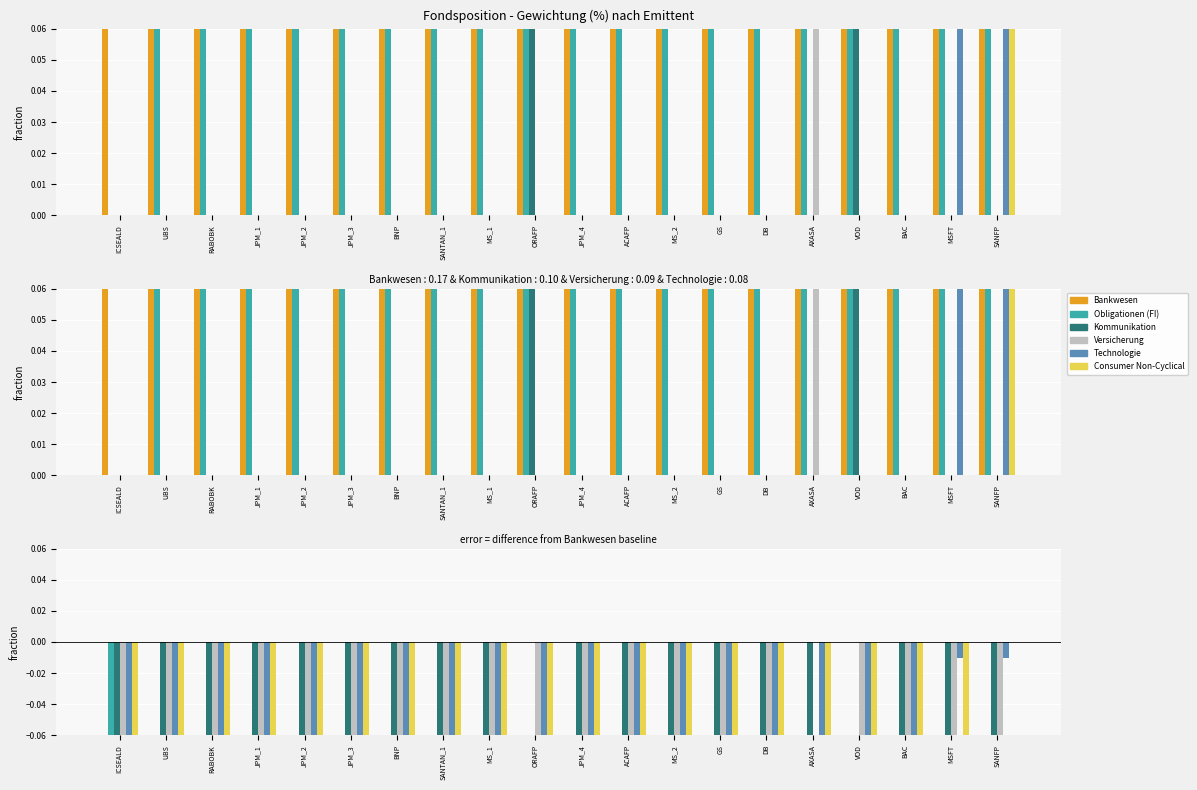

Which series has the largest range (max minus min)?

Obligationen (FI)